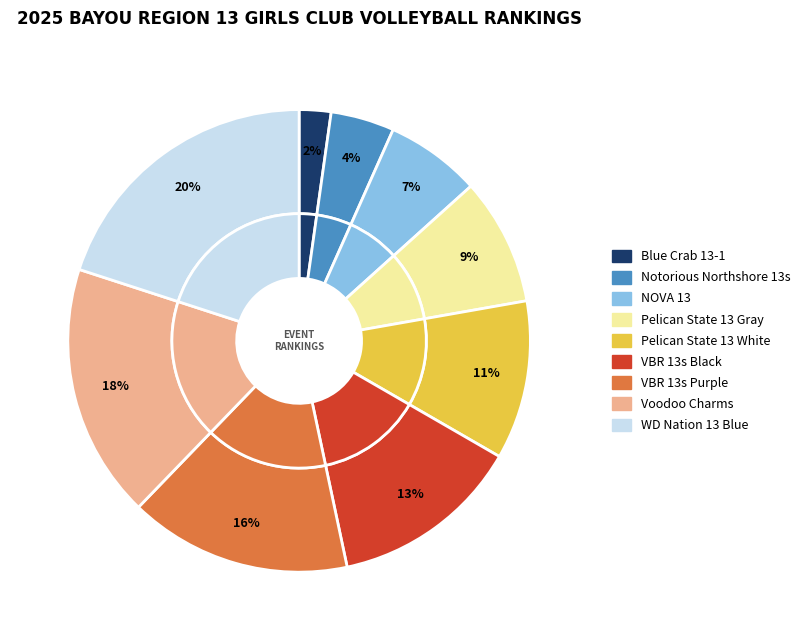

What percentage is NOT represented by VBR 13s Purple?

84.4%